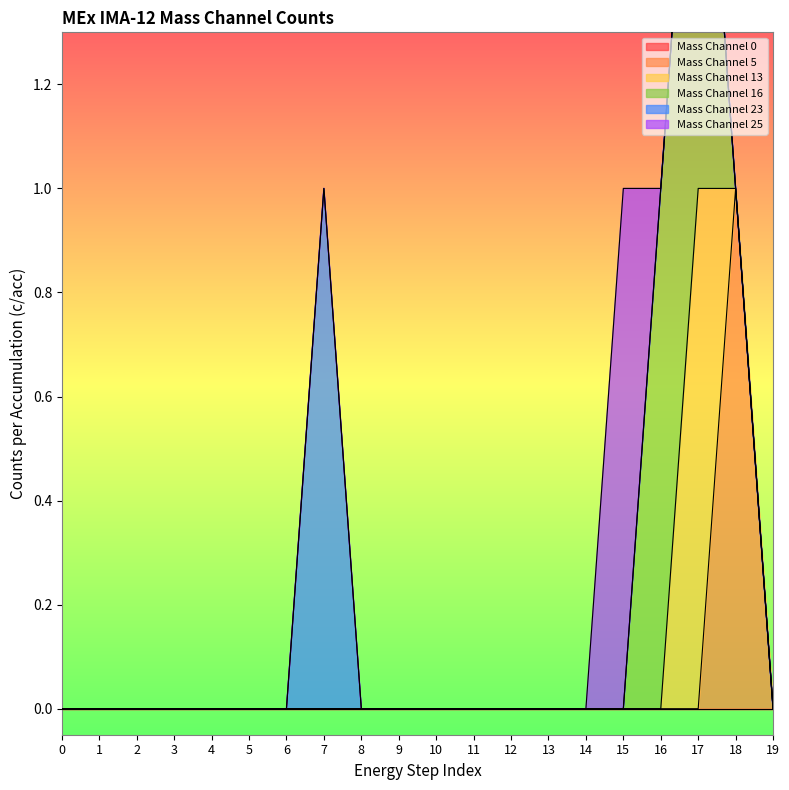

What are all the series names shown in the legend?

Mass Channel 0, Mass Channel 5, Mass Channel 13, Mass Channel 16, Mass Channel 23, Mass Channel 25